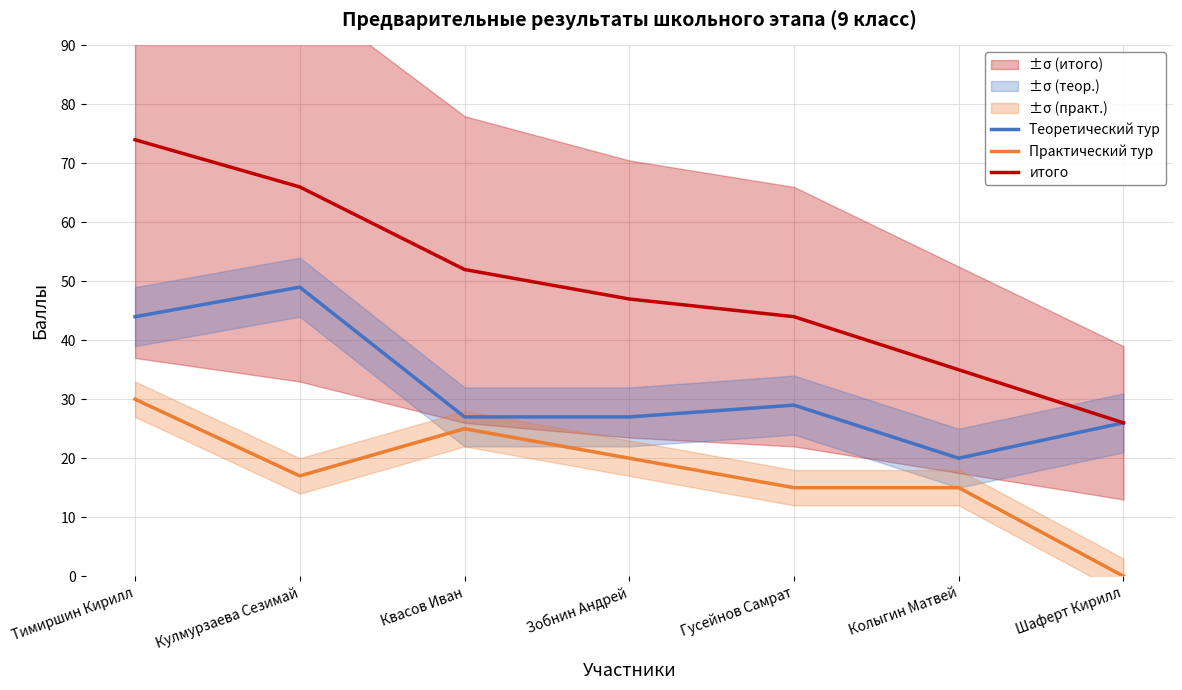

What is the sum of the Теоретический тур values at Зобнин Андрей and Тимиршин Кирилл?

71